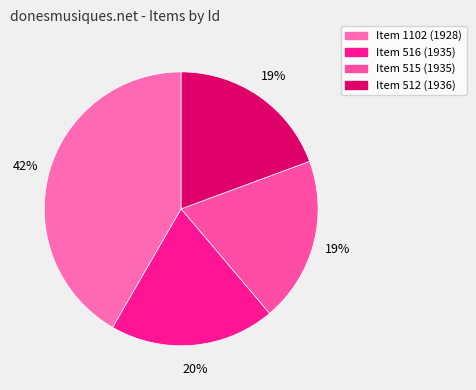

Count the number of slices in the pie.

4